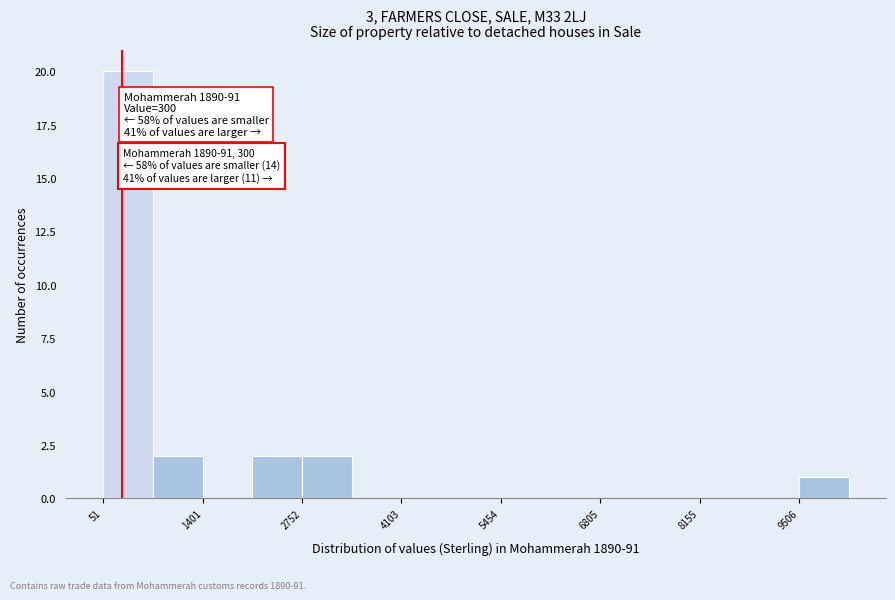

Read against the x-axis, roughly where is the centre of the tallest bar?

400